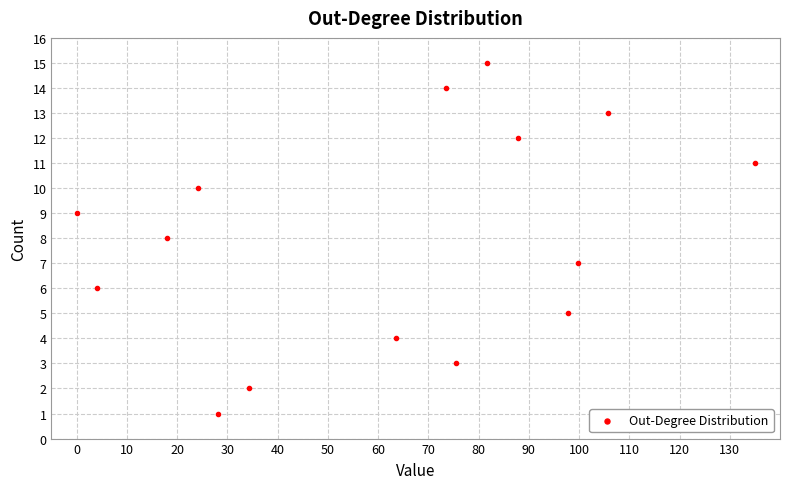

What is the range of Y values (max minus min)?

14